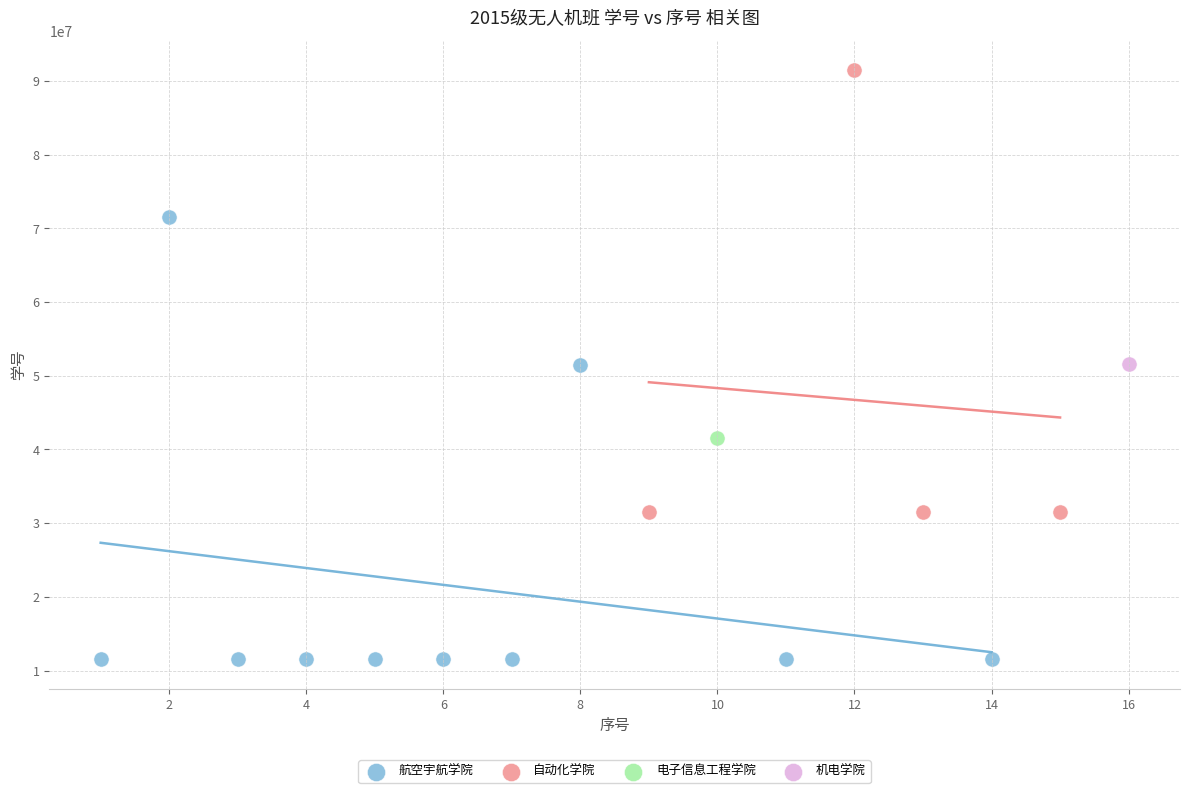

What are all the series names shown in the legend?

航空宇航学院, 自动化学院, 电子信息工程学院, 机电学院